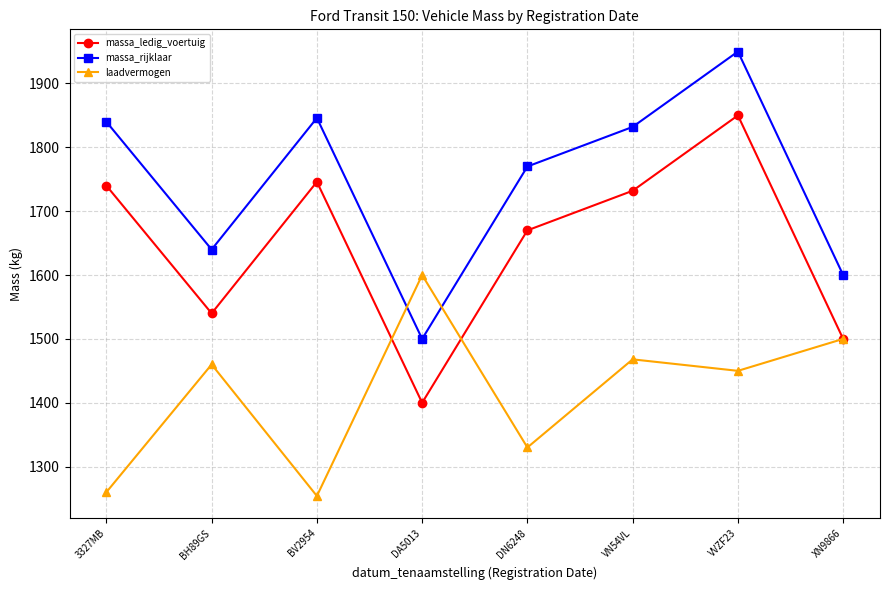

Rank the series by their average value, from lowest to highest.

laadvermogen, massa_ledig_voertuig, massa_rijklaar